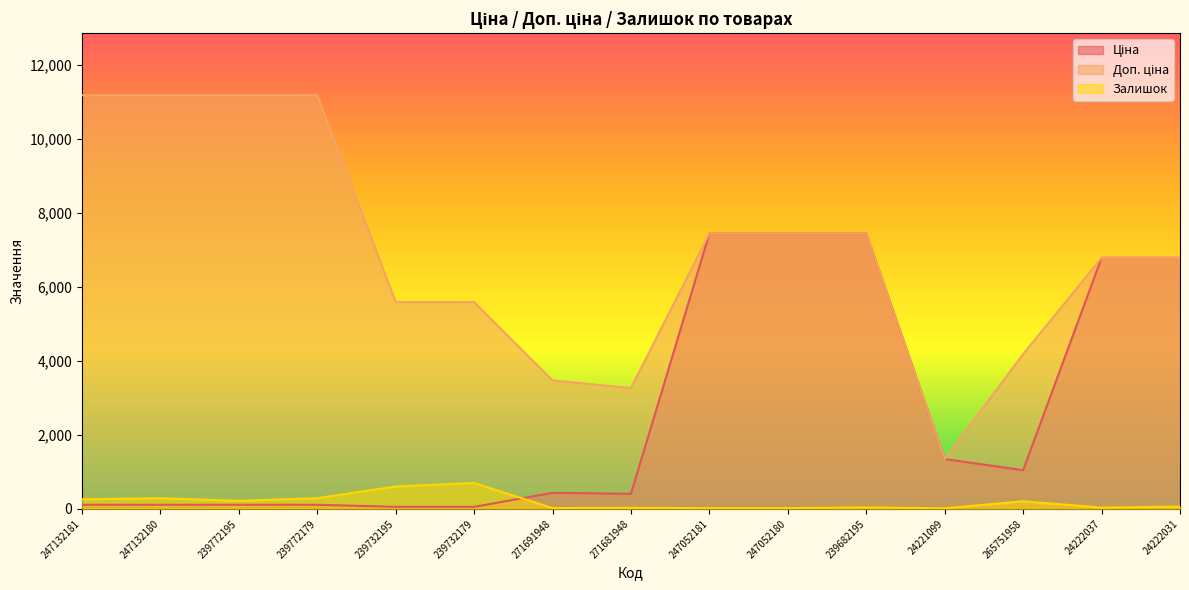

Reading left to right, transcribe all the data shown in this chart.

Ціна: 111.8	111.8	111.8	111.8	55.9	55.9	434.3	408.2	7444.6	7444.6	7444.6	1347.9	1046.0	6787.1	6787.1
Доп. ціна: 11182.0	11182.0	11182.0	11182.0	5591.0	5591.0	3474.1	3265.8	7444.6	7444.6	7444.6	1348.0	4184.0	6787.1	6787.1
Залишок: 260.0	290.0	218.0	290.0	606.0	702.0	22.0	30.0	20.0	21.0	41.0	16.0	207.0	35.0	64.0